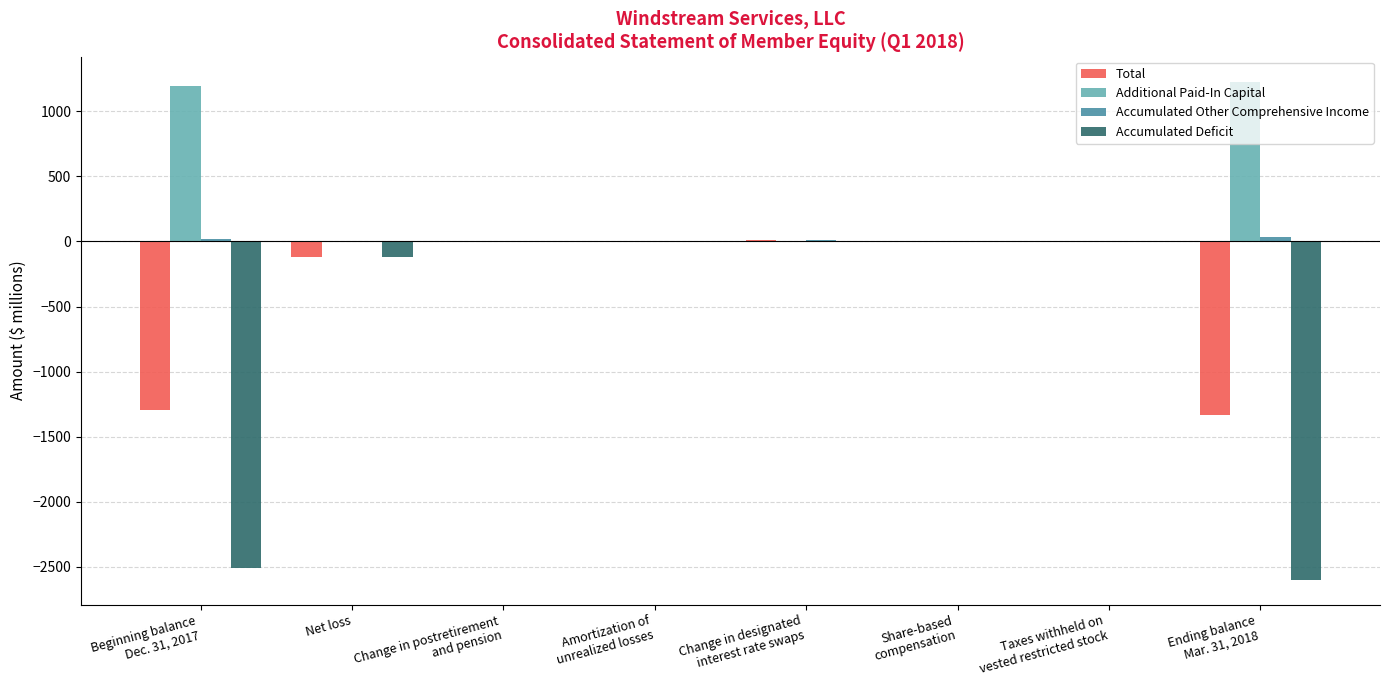

At Change in designated
interest rate swaps, list the series in order from largest to smallest.

Total, Accumulated Other Comprehensive Income, Additional Paid-In Capital, Accumulated Deficit